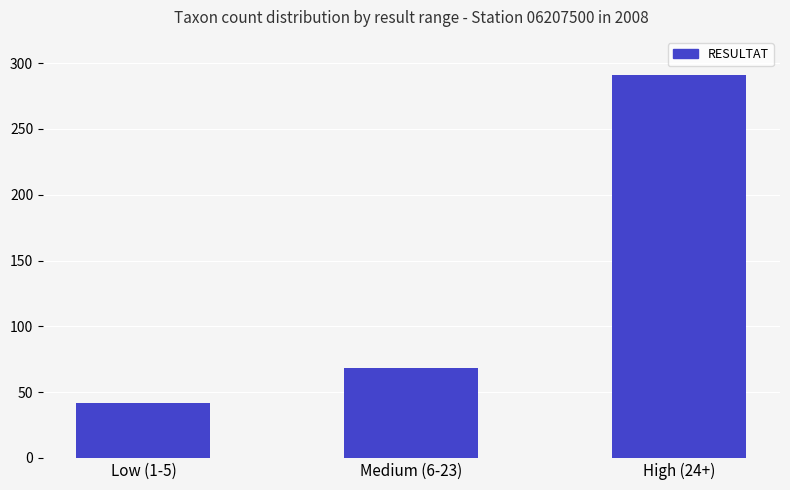

Reading left to right, list all the values displayed in this chart.

42	68	291